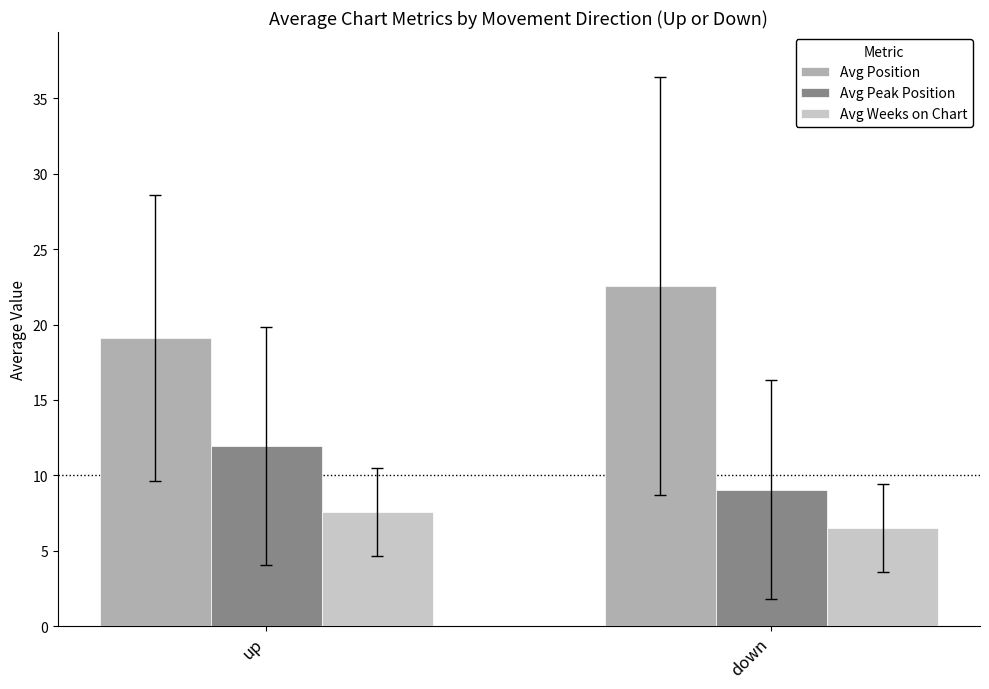

What is the difference between the highest and lowest values at up?

11.6